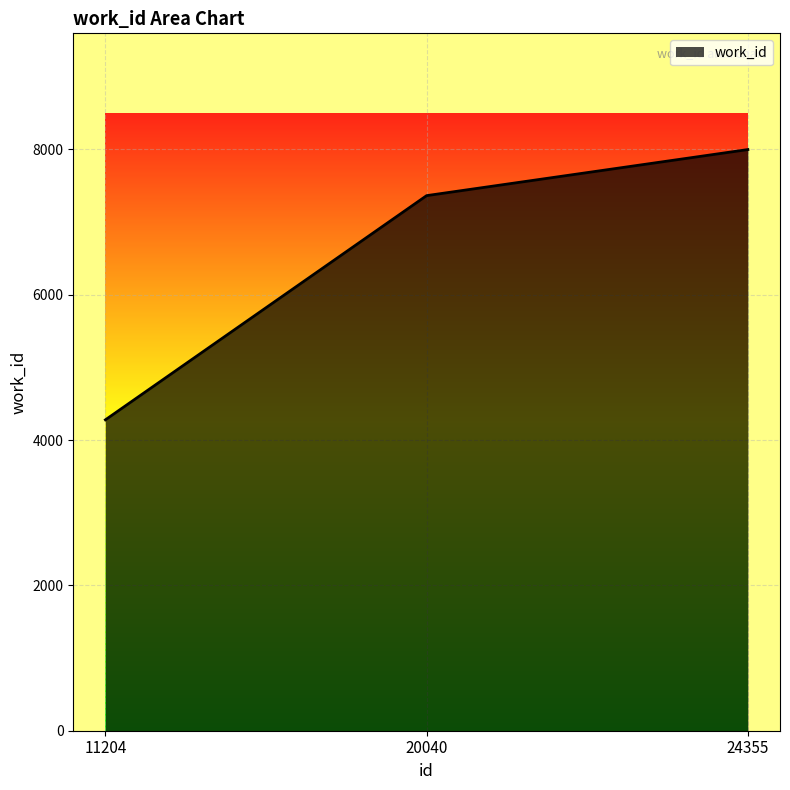

What is the sum of the values at 11204 and 24355?

12278